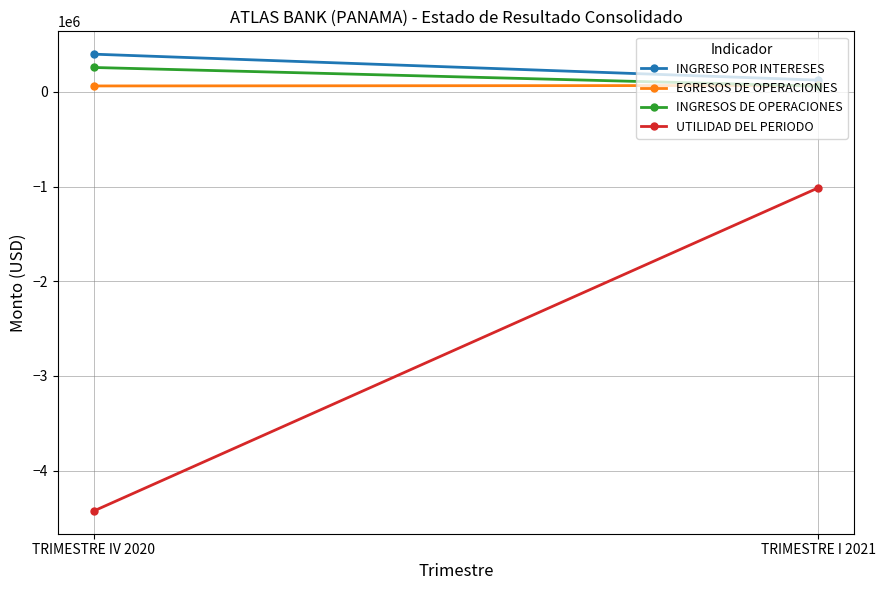

At which category is the sum across all series the highest?

TRIMESTRE I 2021